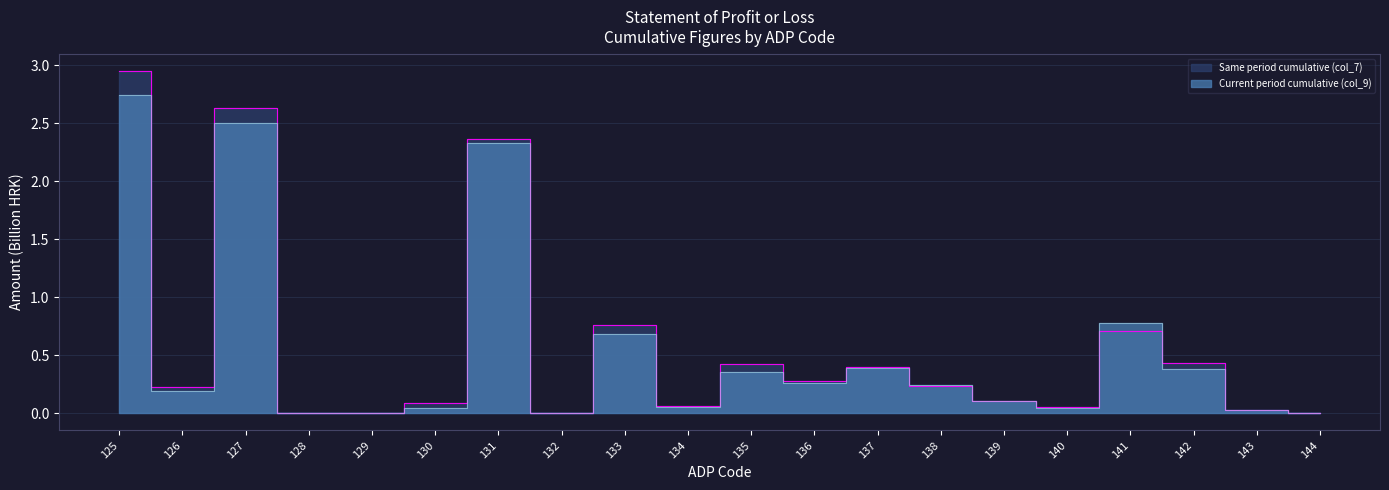

True or false: Current period cumulative (col_9) has more than 0 points higher than both neighbors.

True